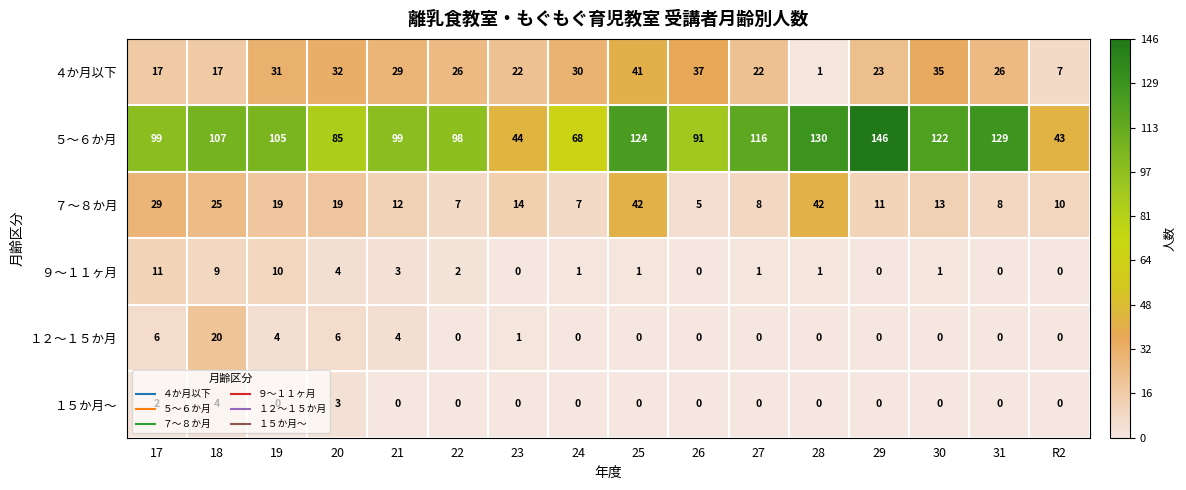

Which series has the largest range (max minus min)?

５～６か月